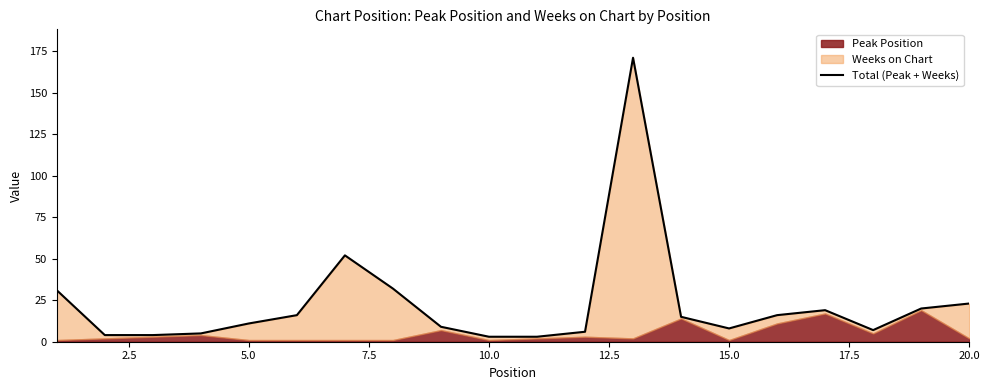

How many lines are shown in the chart?

1